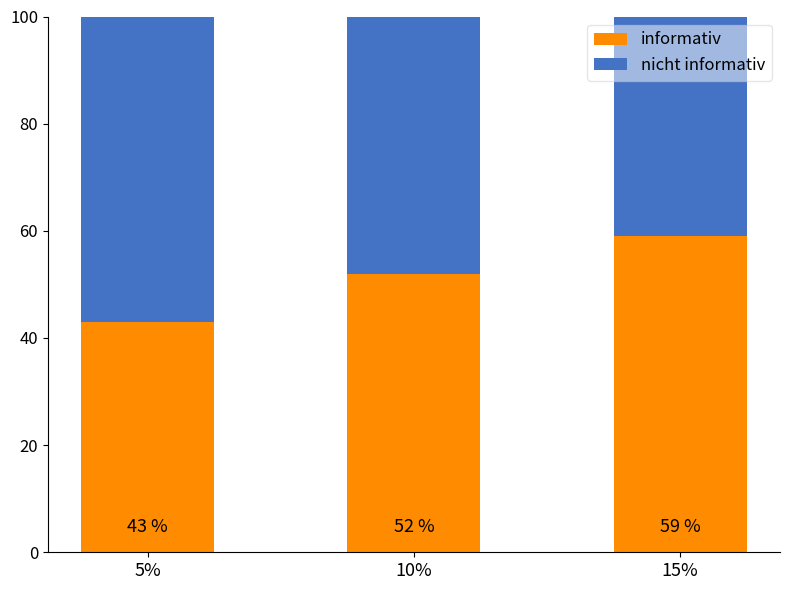

At which label does informativ reach its peak?

15%